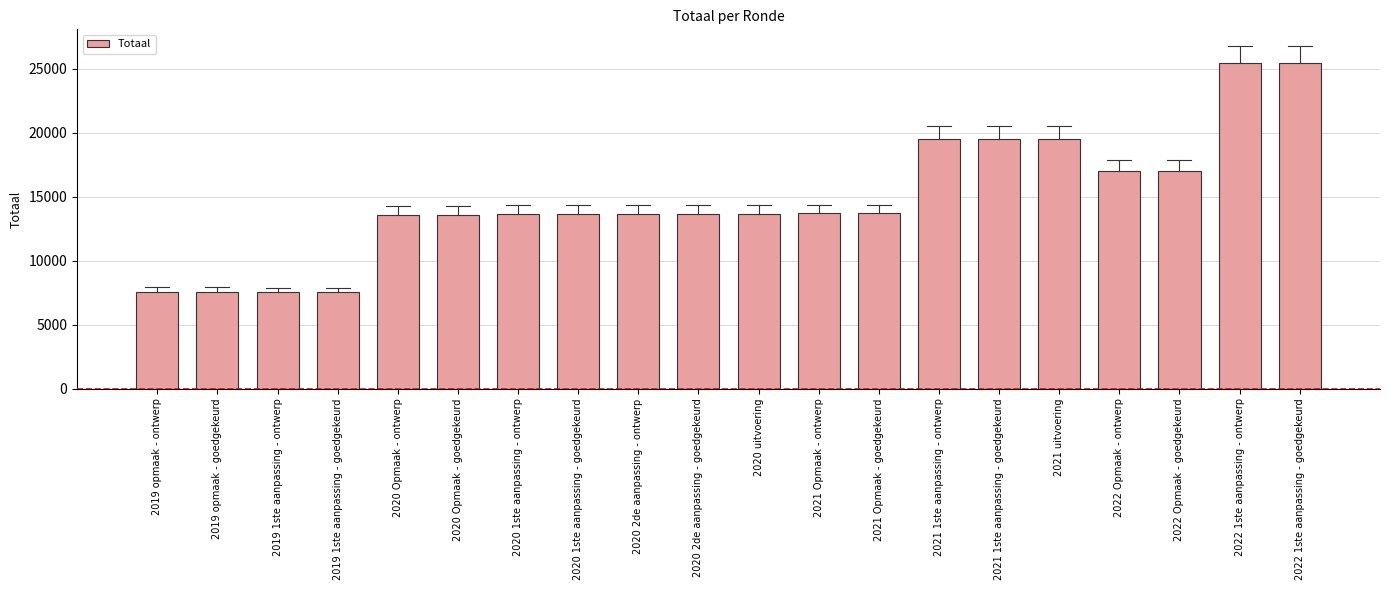

What is the difference between the maximum and minimum values?

17933